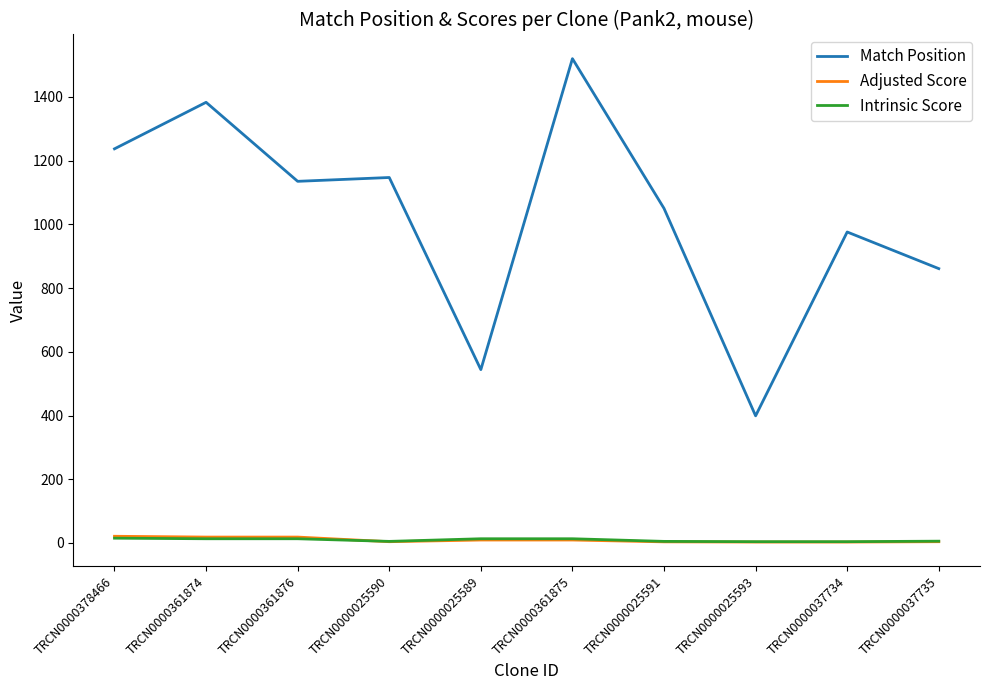

What is the difference between the highest and lowest values at TRCN0000025591?

1046.5